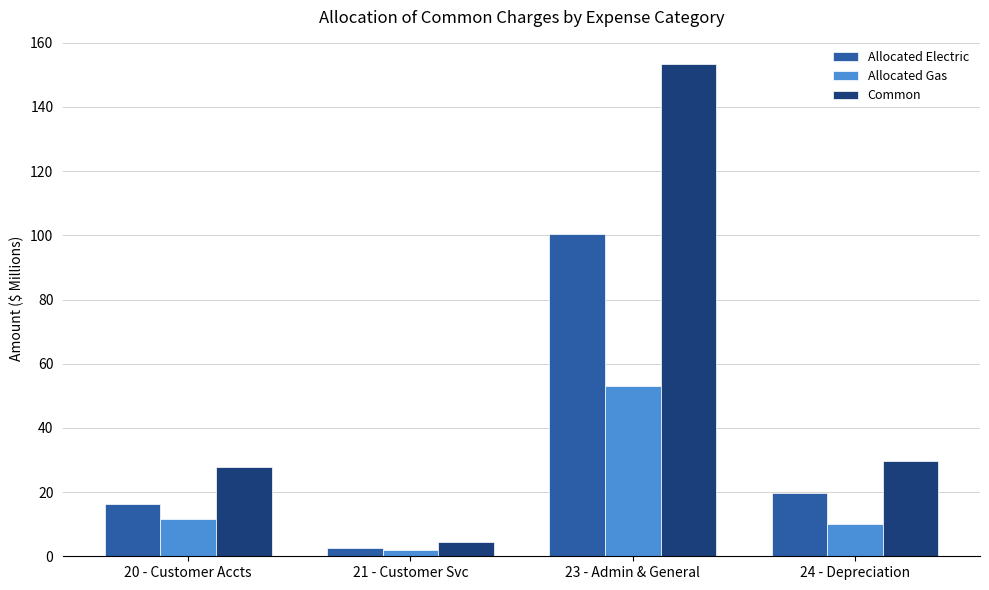

The Common series shows 13.4 at 24 - Depreciation. True or false?

False